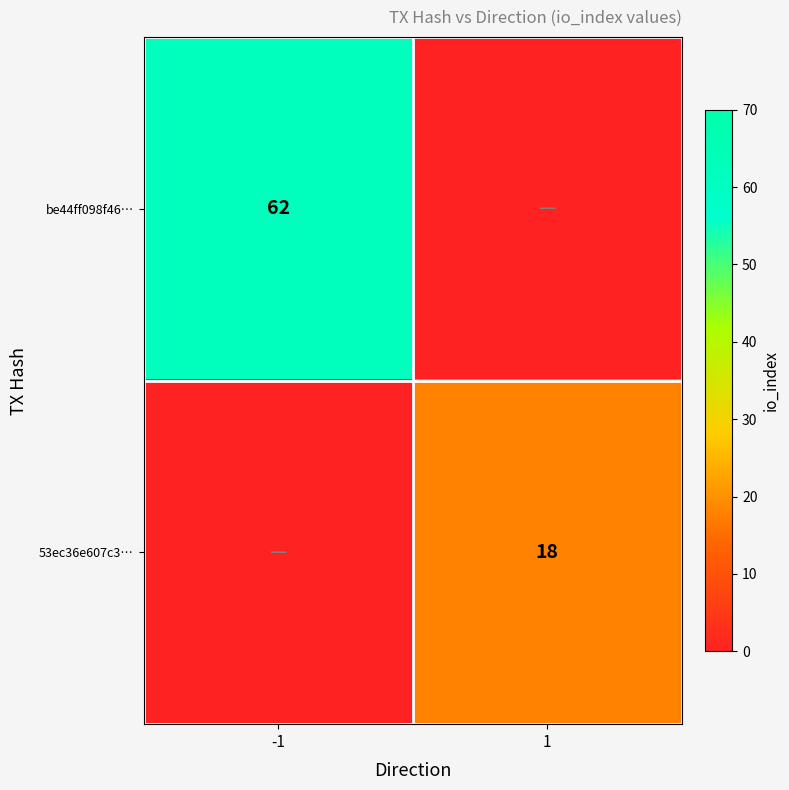

The value of be44ff098f46… at -1 is 108. True or false?

False